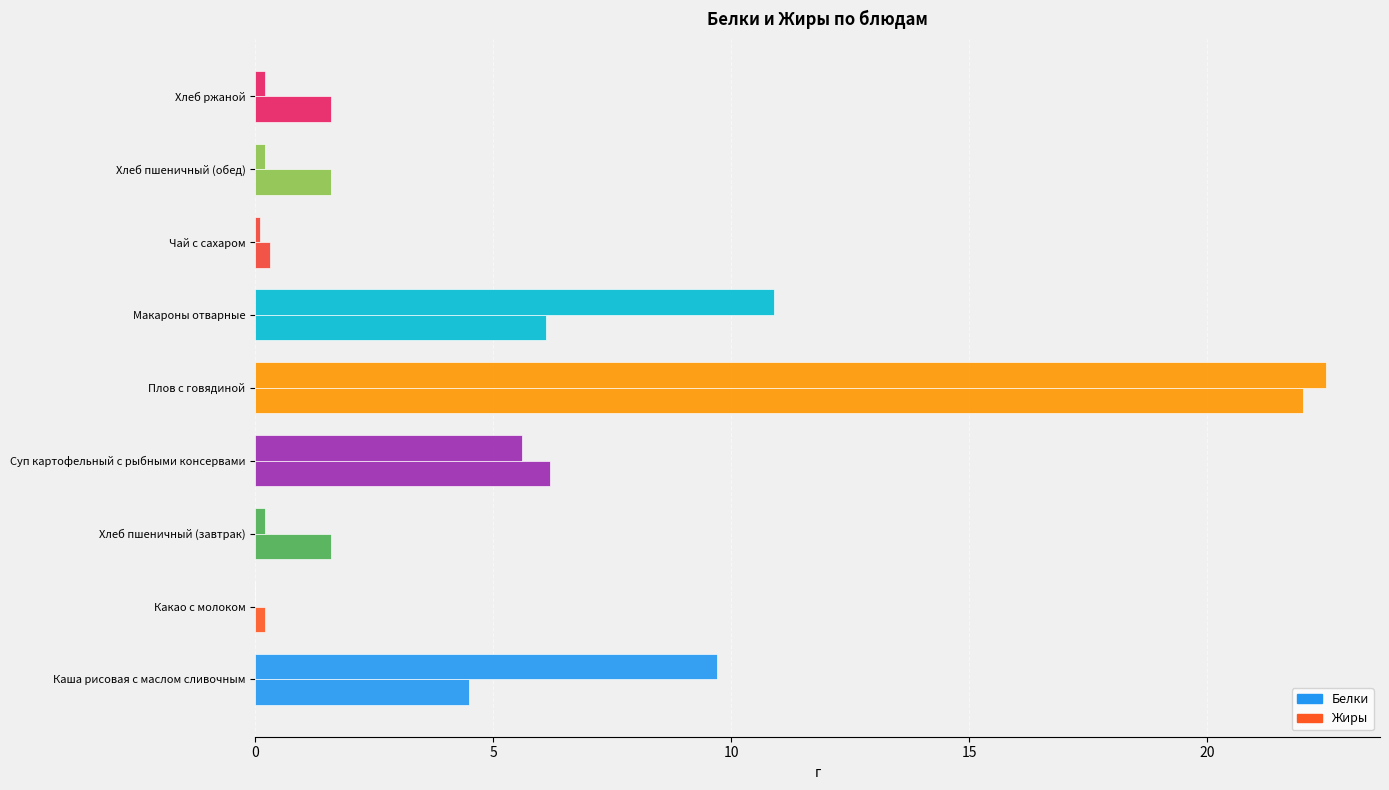

Rank the series by their maximum value, from highest to lowest.

Жиры, Белки